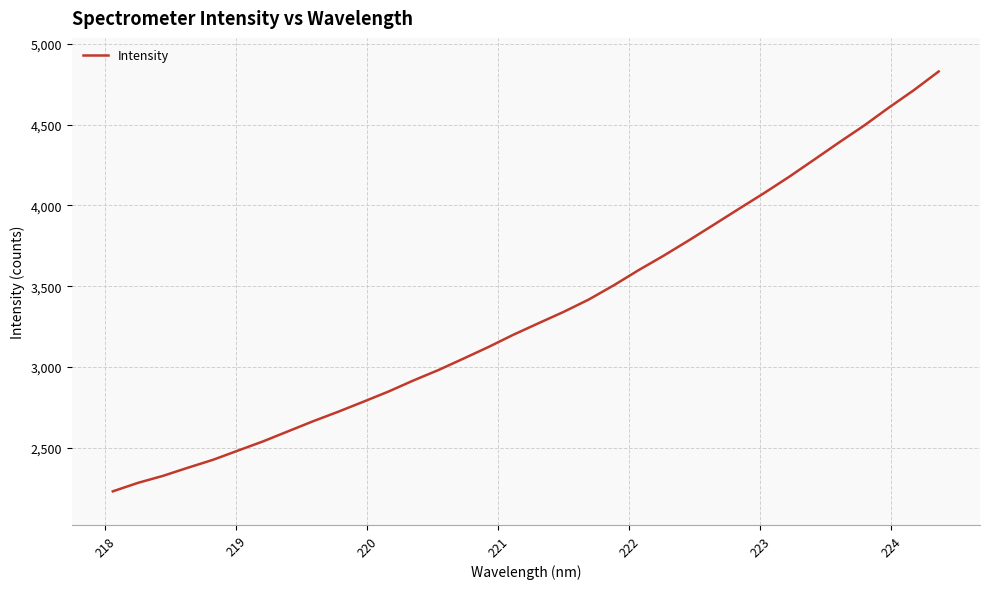

What is the greatest value displayed?

4828.3